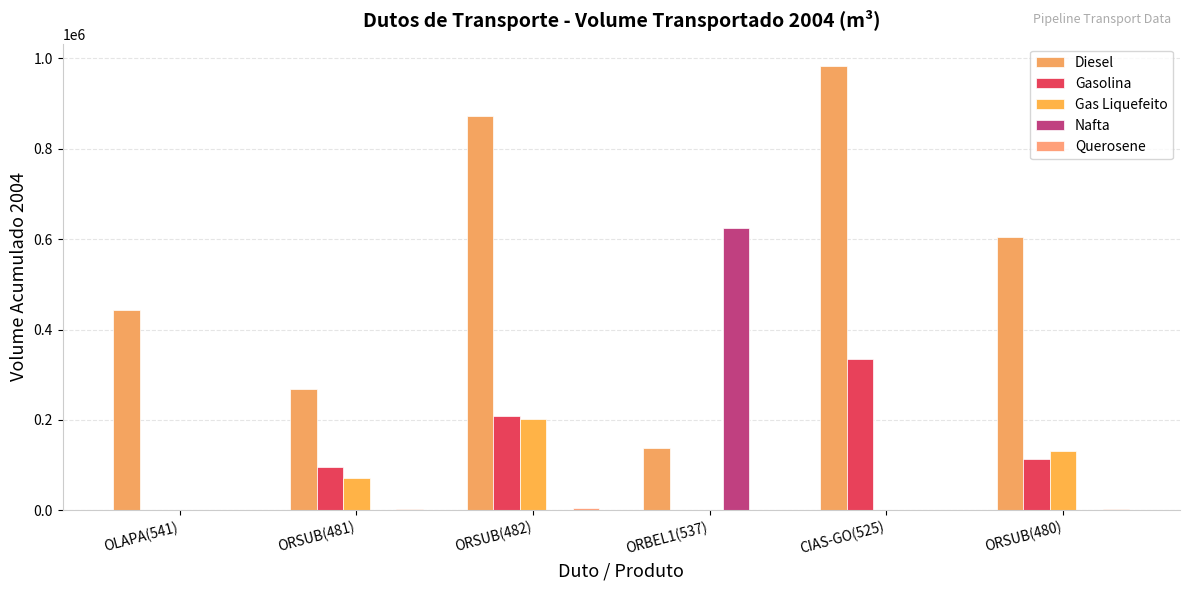

Reading right to left, transcribe all the data shown in this chart.

Diesel: ORSUB(480)=604725	CIAS-GO(525)=983594	ORBEL1(537)=137376	ORSUB(482)=872268	ORSUB(481)=267543	OLAPA(541)=442681
Gasolina: ORSUB(480)=113278	CIAS-GO(525)=335011	ORBEL1(537)=0	ORSUB(482)=209371	ORSUB(481)=96093	OLAPA(541)=0
Gas Liquefeito: ORSUB(480)=130301	CIAS-GO(525)=92	ORBEL1(537)=0	ORSUB(482)=201453	ORSUB(481)=71152	OLAPA(541)=0
Nafta: ORSUB(480)=0	CIAS-GO(525)=0	ORBEL1(537)=625675	ORSUB(482)=0	ORSUB(481)=0	OLAPA(541)=0
Querosene: ORSUB(480)=2451	CIAS-GO(525)=0	ORBEL1(537)=0	ORSUB(482)=4296	ORSUB(481)=1845	OLAPA(541)=0